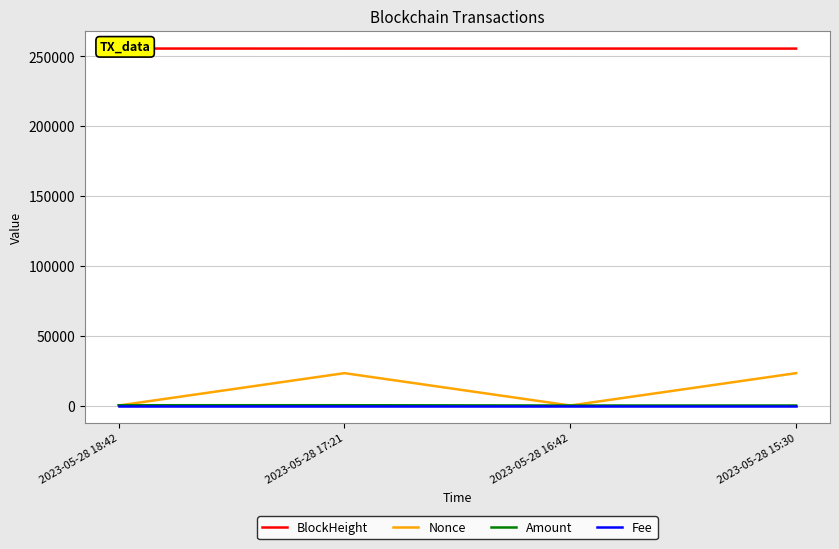

List the labels in order of Nonce value, smallest first.

2023-05-28 16:42, 2023-05-28 18:42, 2023-05-28 15:30, 2023-05-28 17:21